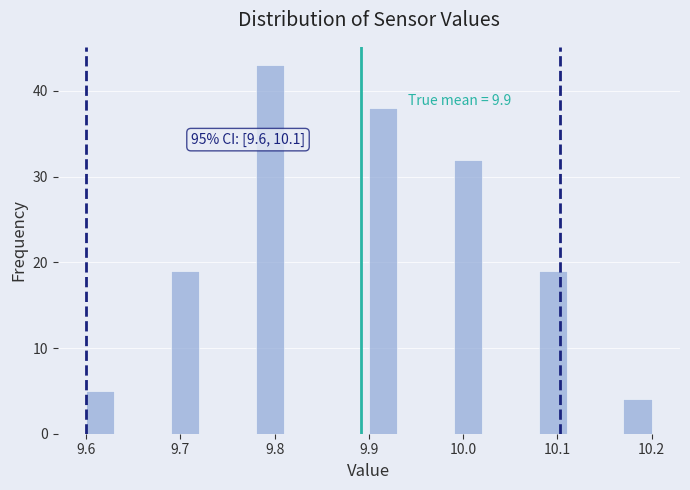

Read against the x-axis, roughly where is the centre of the tallest bar?

9.80